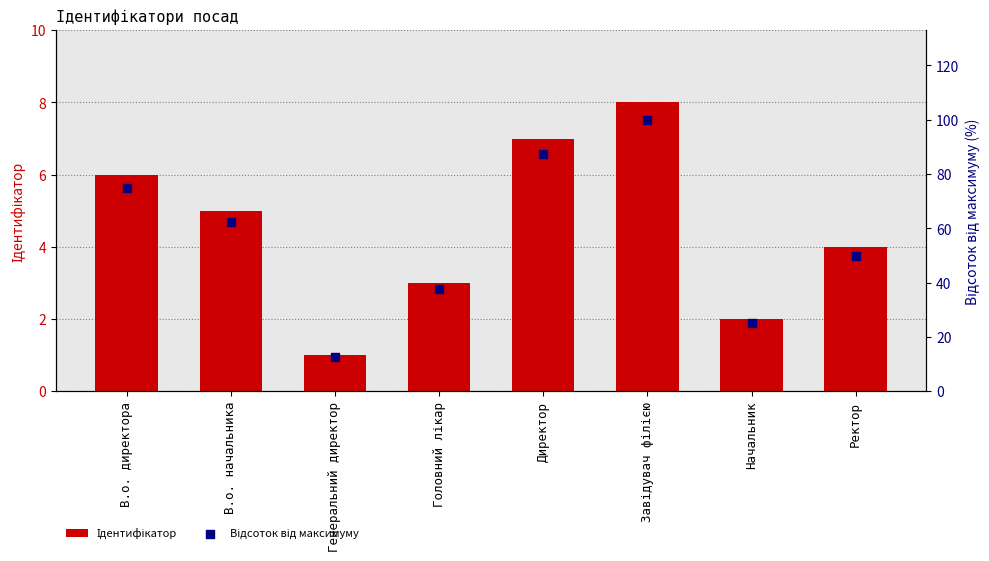

Is the value of Відсоток від максимуму at В.о. начальника greater than the value of Ідентифікатор at Ректор?

Yes